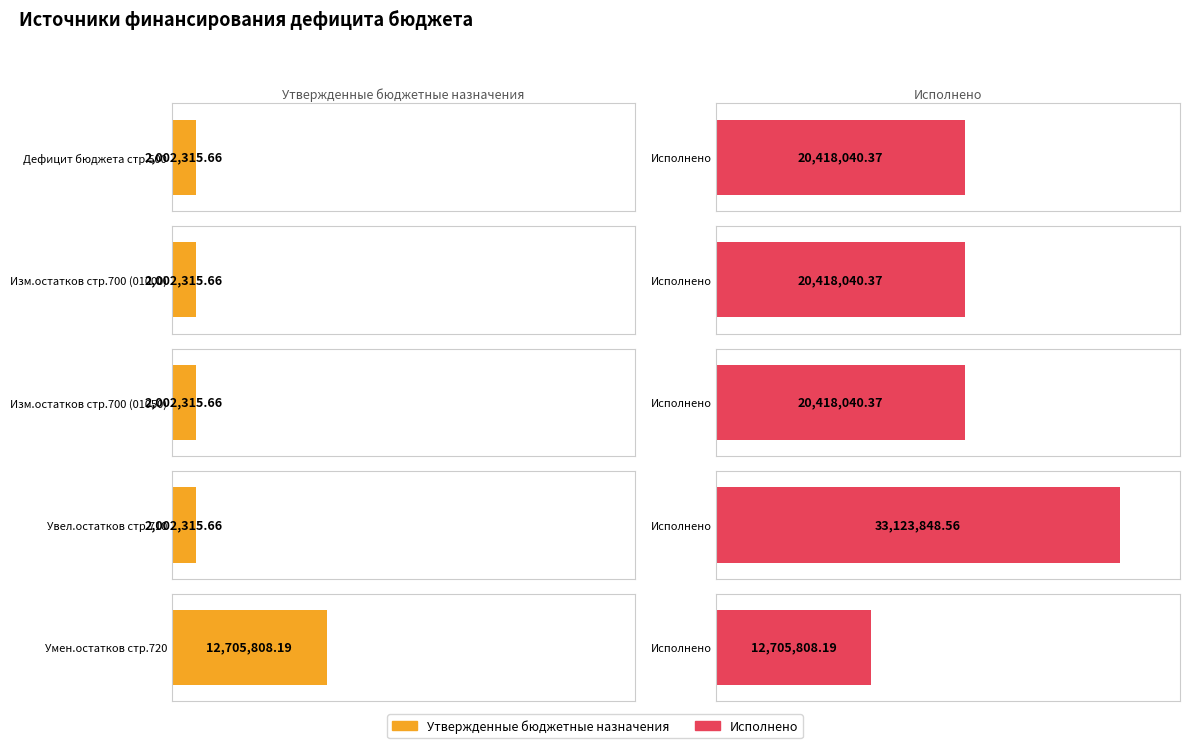

What position from the right is Изменение остатков средств (700, 01000000000000000)?

4